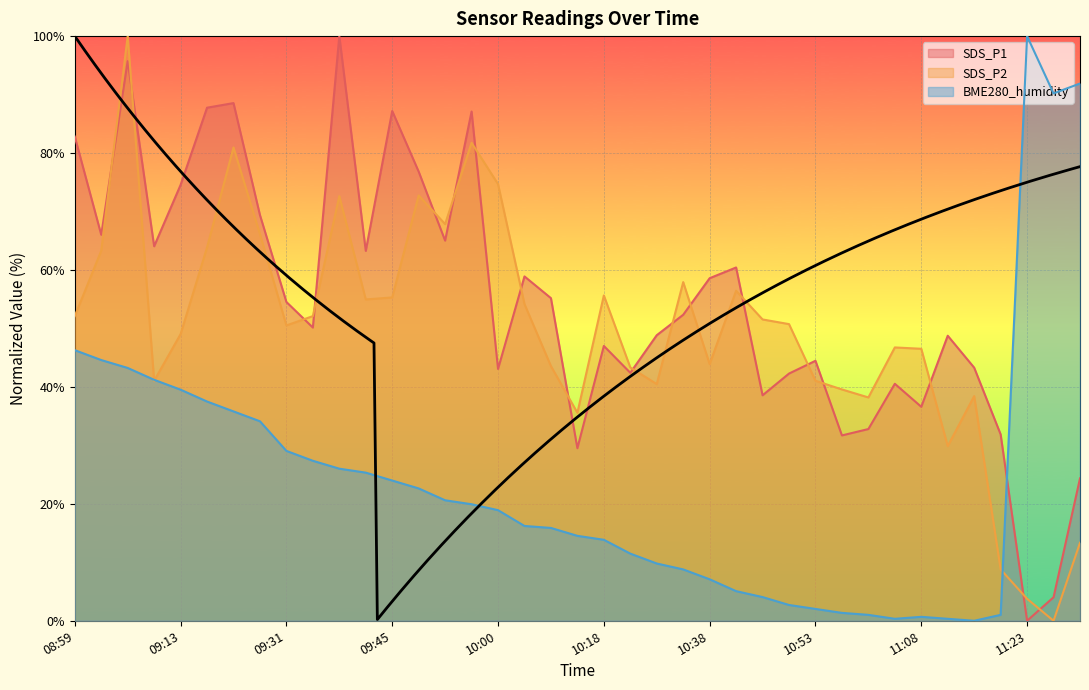

Is the value of BME280_humidity at 09:17 greater than the value of SDS_P2 at 09:53?

No